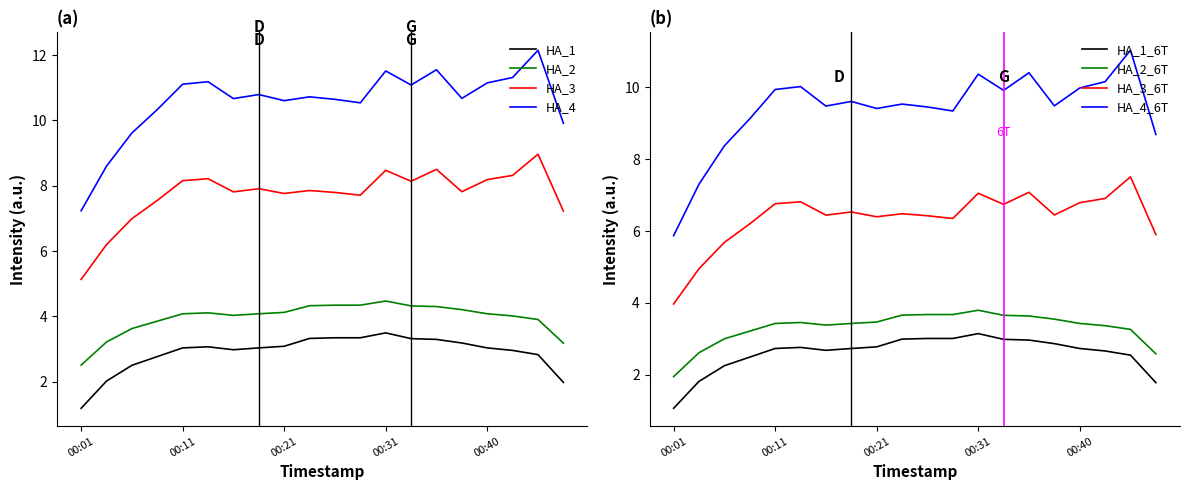

True or false: HA_4 and HA_2 intersect in this chart.

False